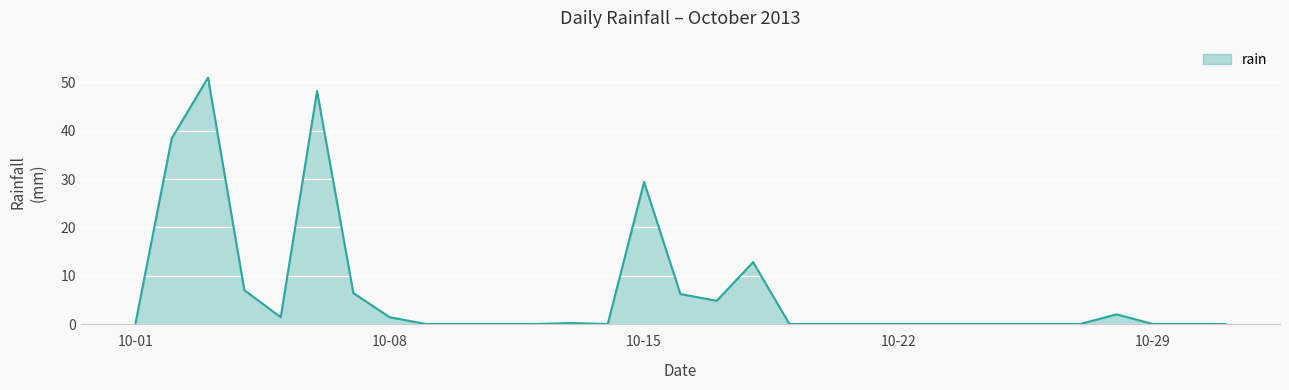

What is the greatest value displayed?

51.0